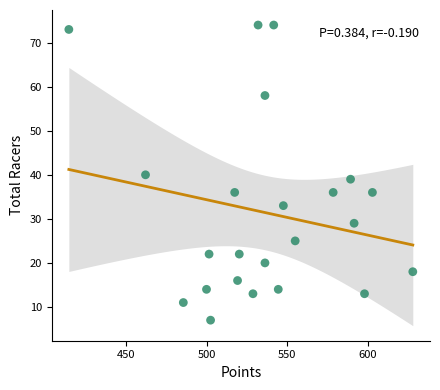

What is the range of Y values (max minus min)?

67